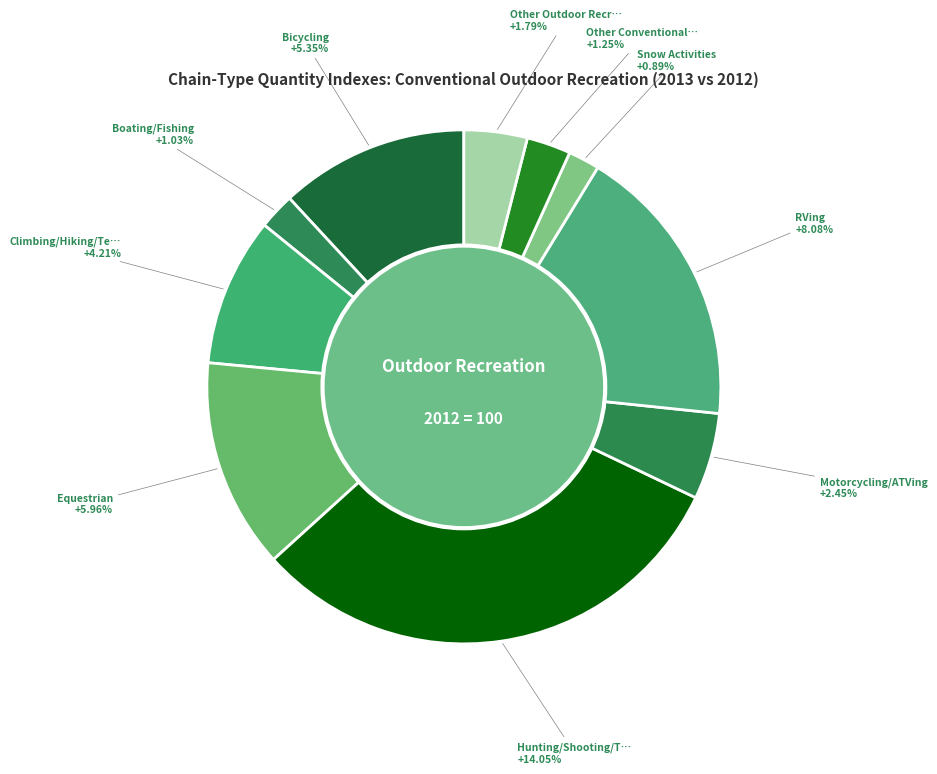

What is the ratio of the value at Equestrian to the value at Climbing/Hiking/Tent Camping?

1.4